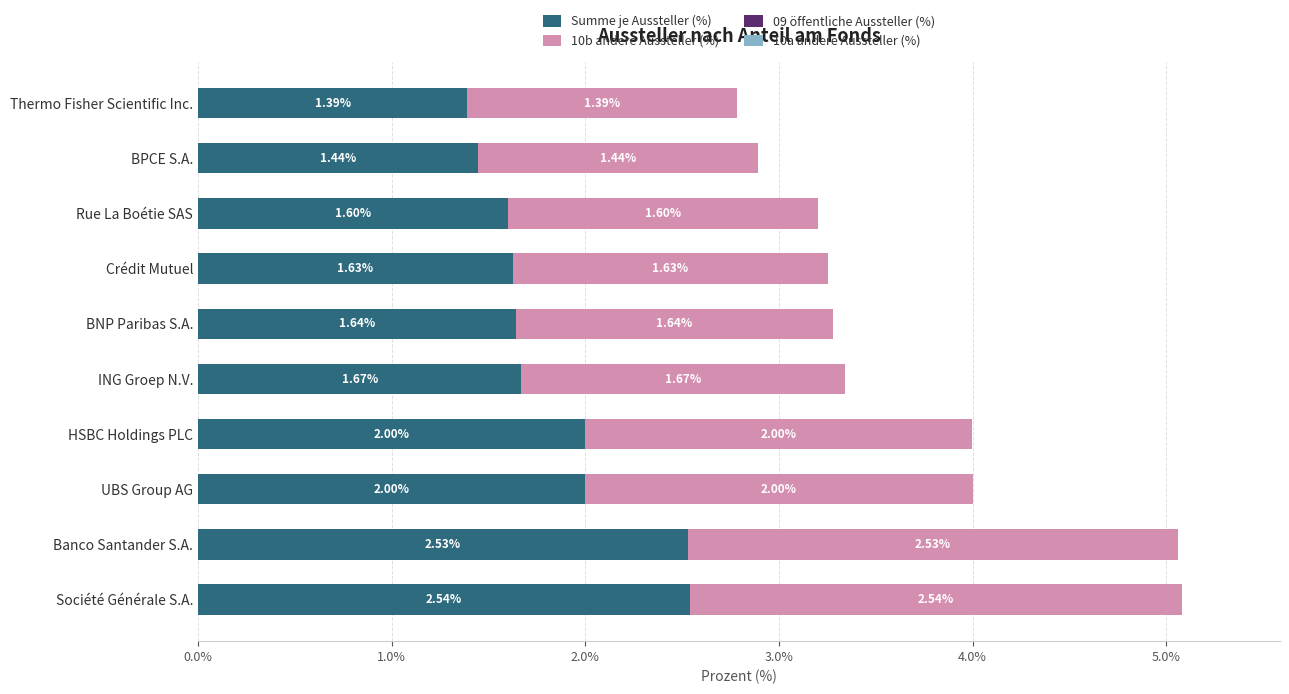

At which category is the sum across all series the highest?

Société Générale S.A.